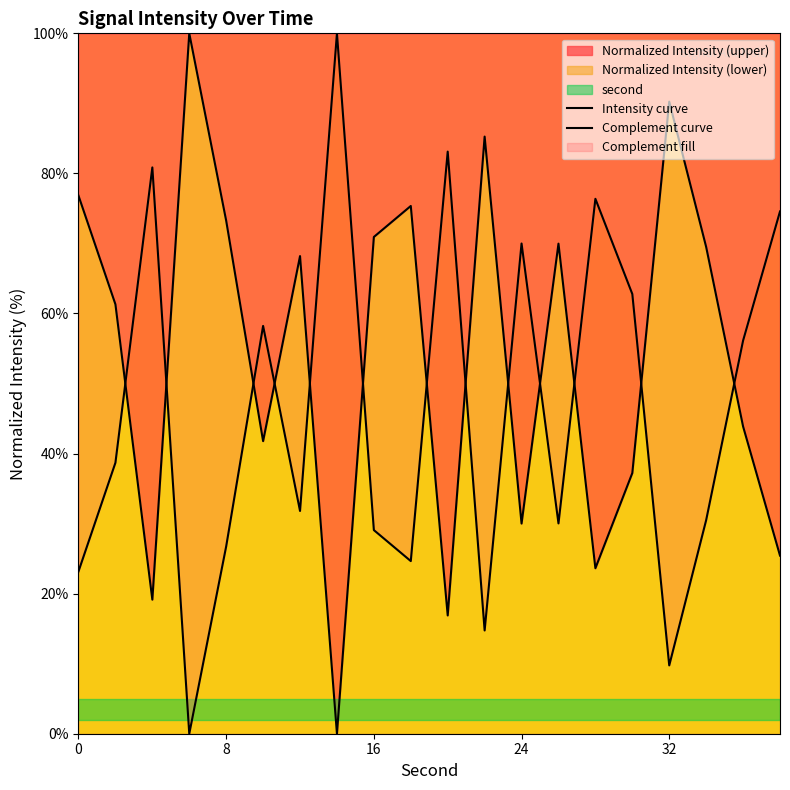

Which series has the widest spread of values?

Intensity curve